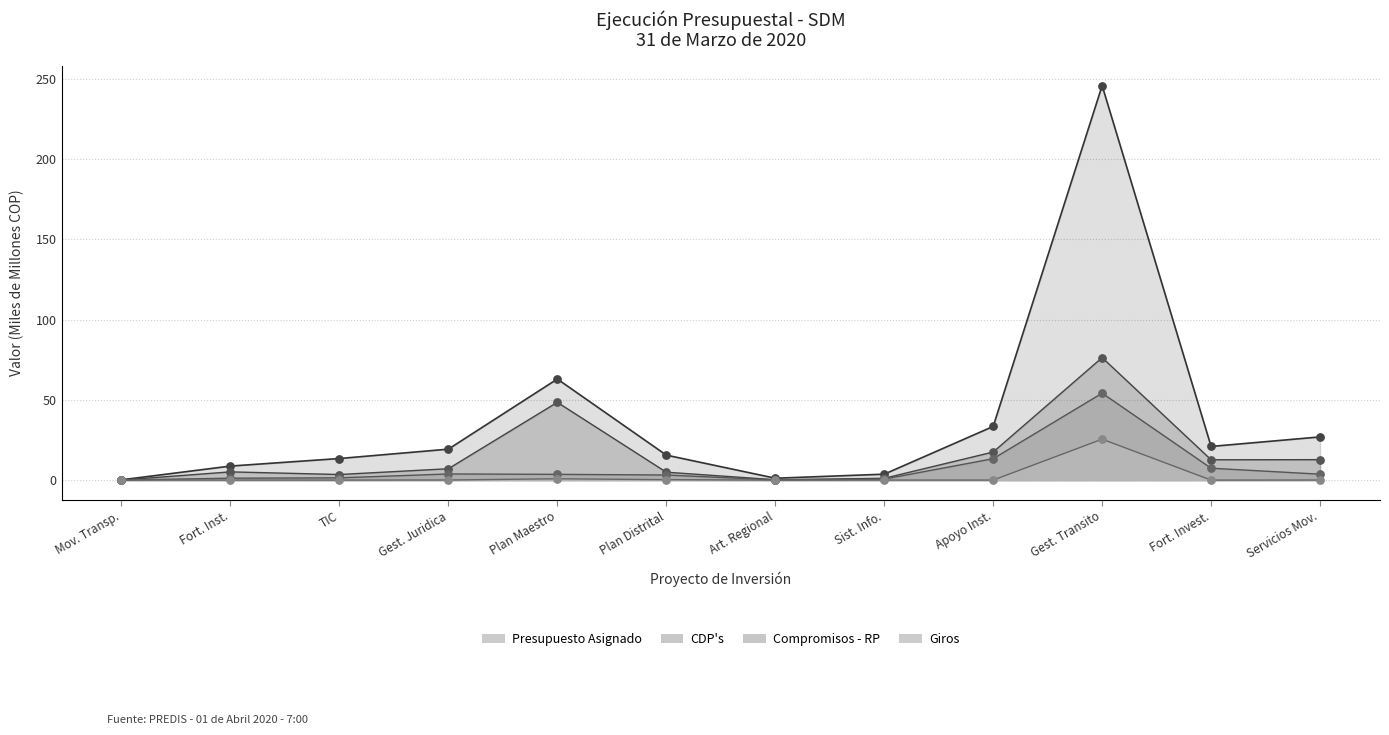

What are all the series names shown in the legend?

presupuesto, cdp, compromisos, giros